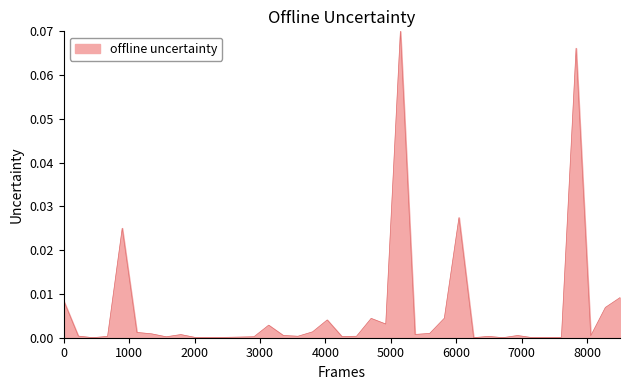

How many lines are shown in the chart?

1